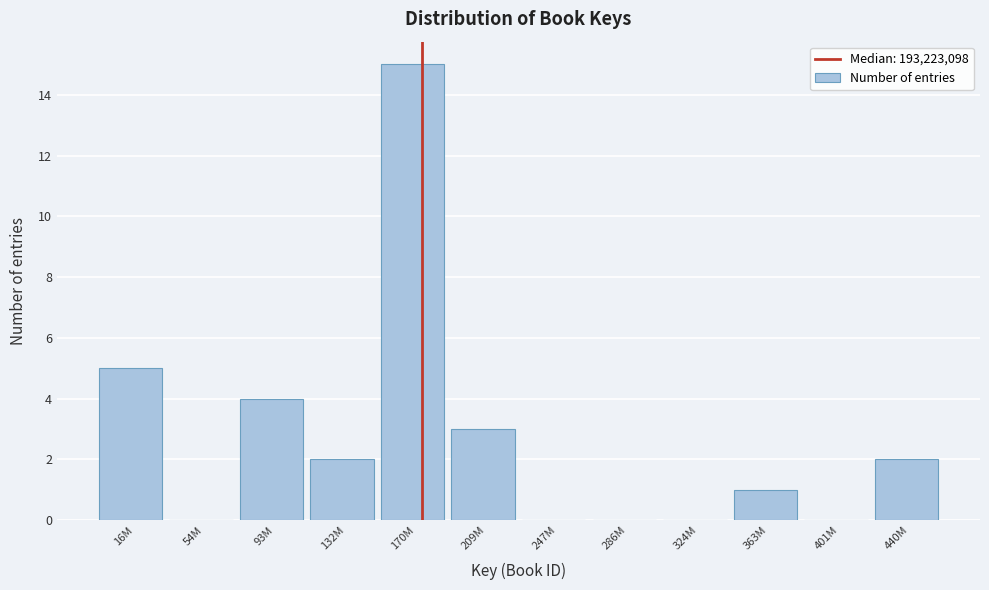

Reading left to right, list all the values displayed in this chart.

16M=5	54M=0	93M=4	132M=2	170M=15	209M=3	247M=0	286M=0	324M=0	363M=1	401M=0	440M=2